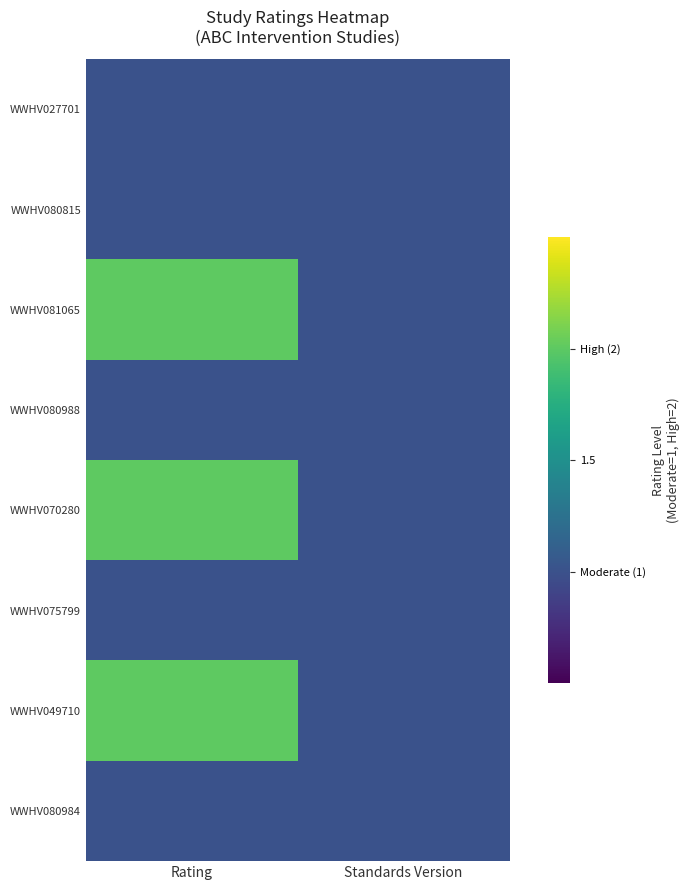

Count the number of categories in the chart.

2